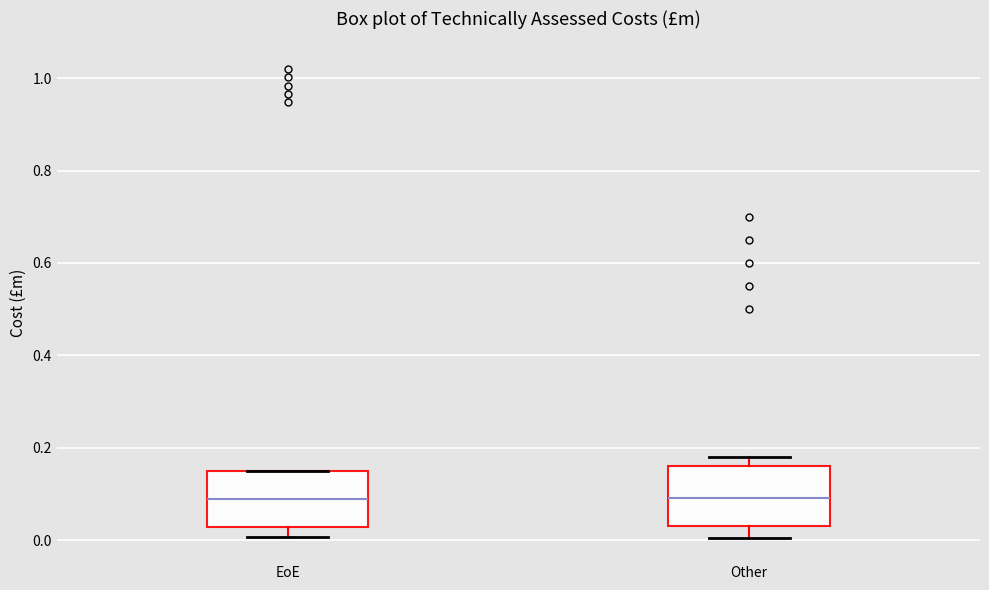

Where is the upper edge of the box for Other on the y-axis? The values are not printed on the chart, so give them approximately, as read against the axis.

0.16